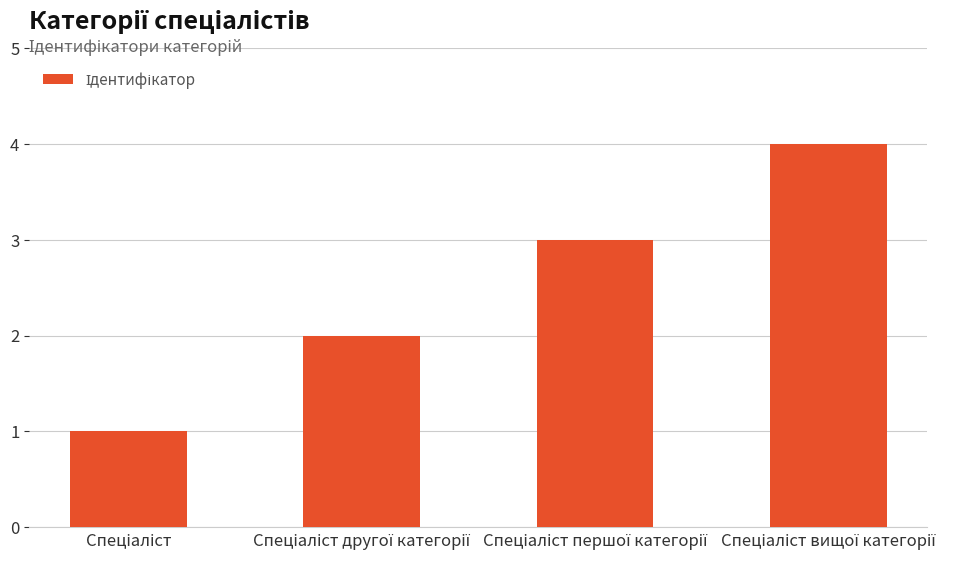

What is the sum of all values?

10